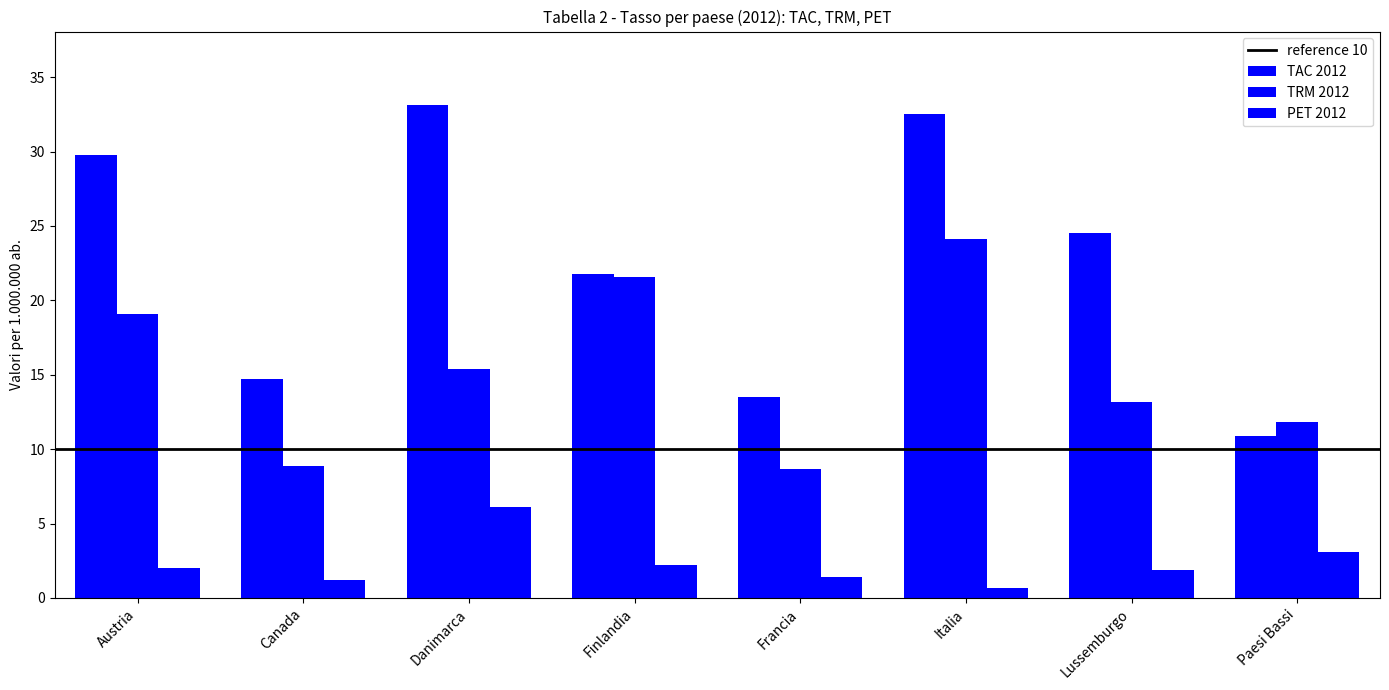

What is the value of the TRM 2012 bar at the 5th from the left?

8.7